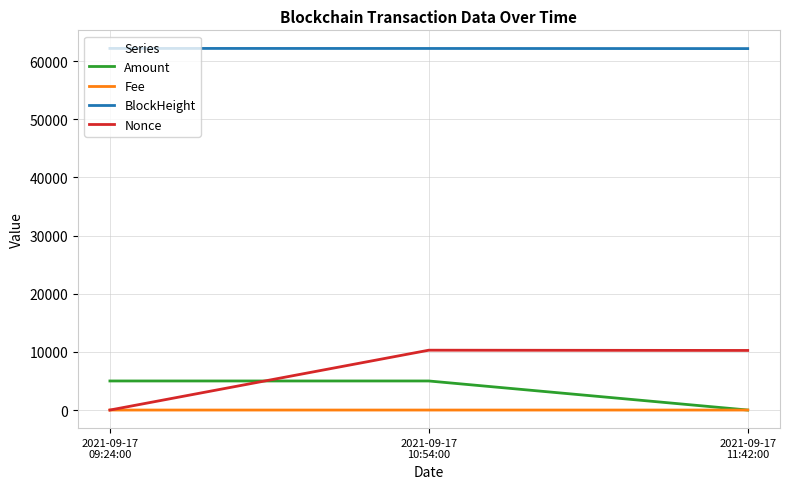

Which series has the largest range (max minus min)?

Nonce